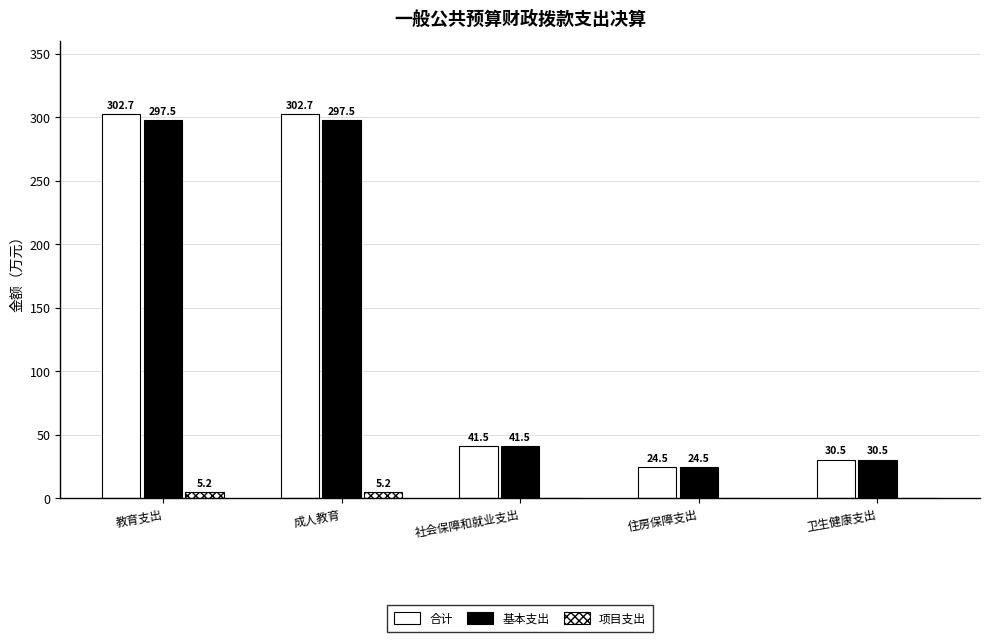

What is the label of the 5th bar from the right?

教育支出